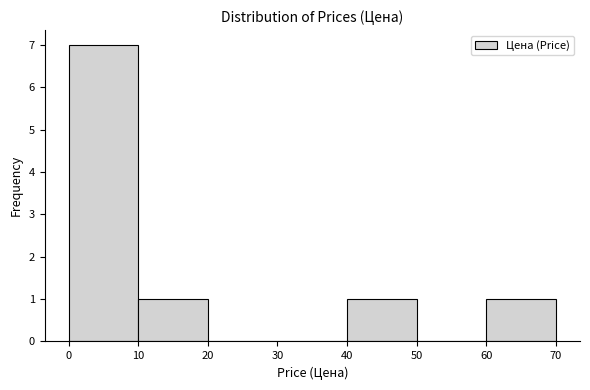

Reading left to right, transcribe this chart: for each bar, give the range it covers on the x-axis and its height. The values are not printed on the chart, so give them approximately, as read against the axis.

0 to 10: 7
10 to 20: 1
20 to 30: 0
30 to 40: 0
40 to 50: 1
50 to 60: 0
60 to 70: 1